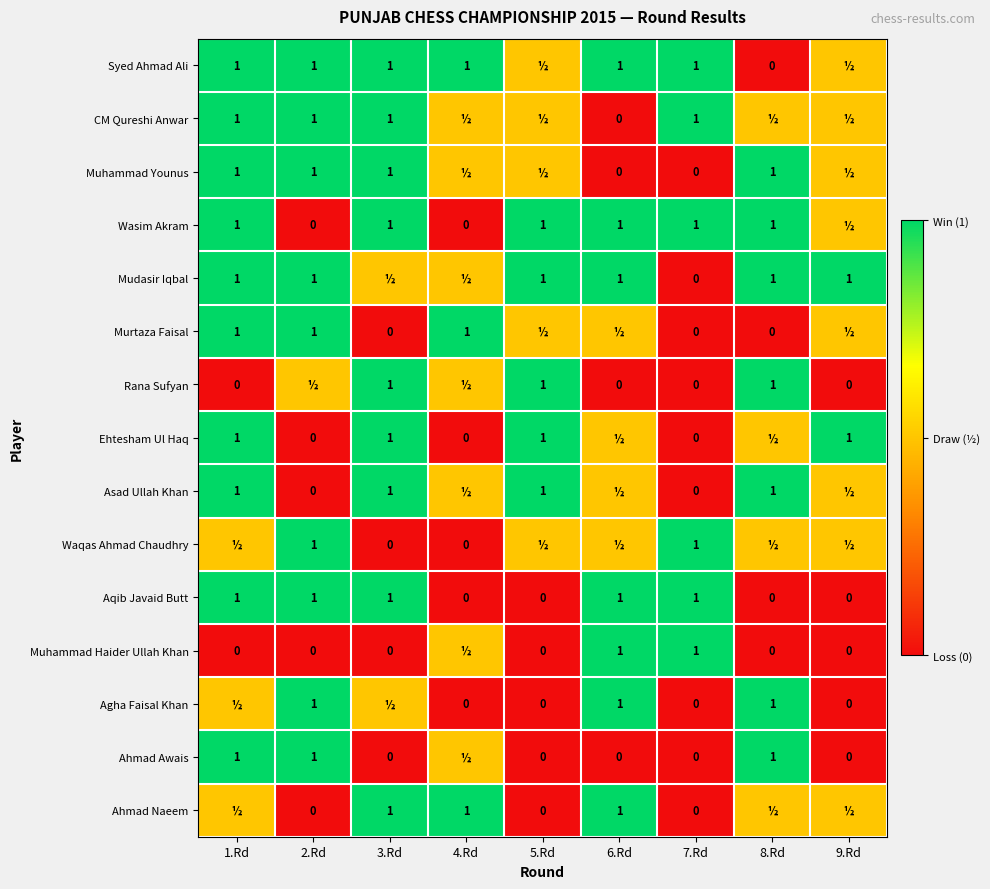

What is the total value across all series at 7.Rd?

6.0